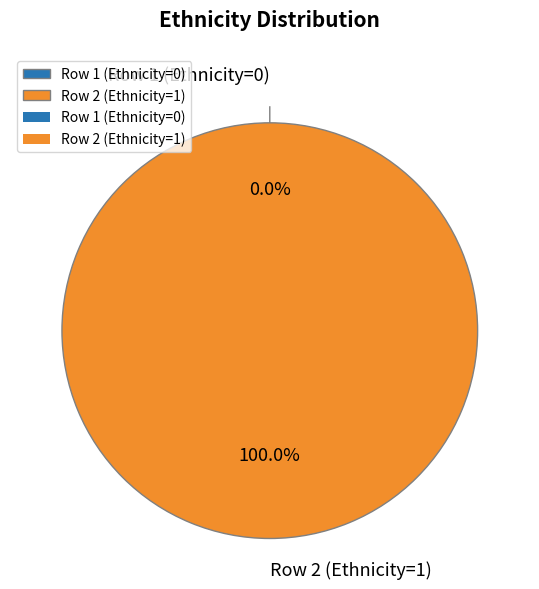

The Row 2 (Ethnicity=1) slice represents 99% of the pie. True or false?

False